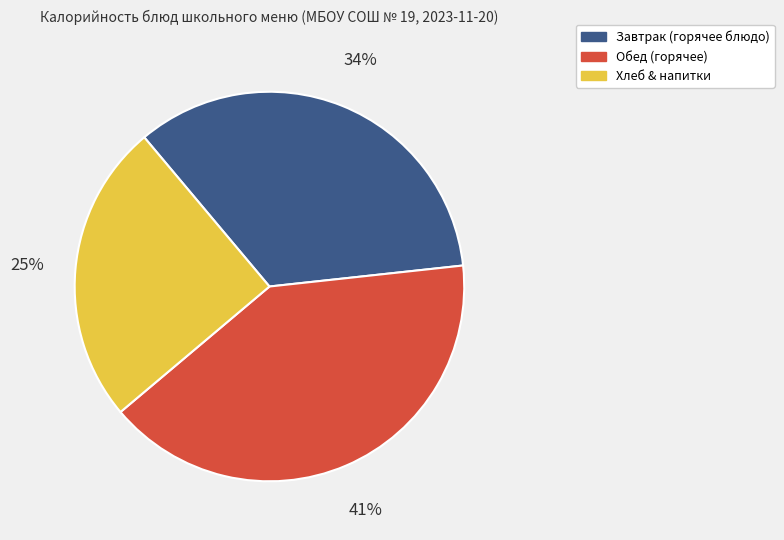

Is there a majority slice in this chart?

No